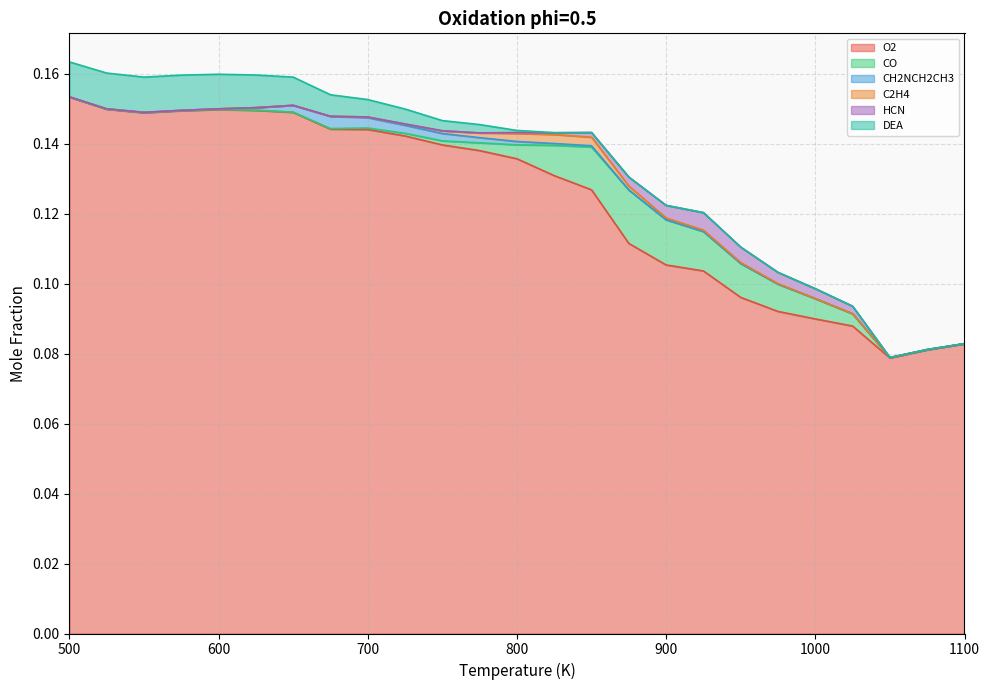

At 1025, list the series in order from smallest to largest.

CH2NCH2CH3, C2H4, DEA, HCN, CO, O2